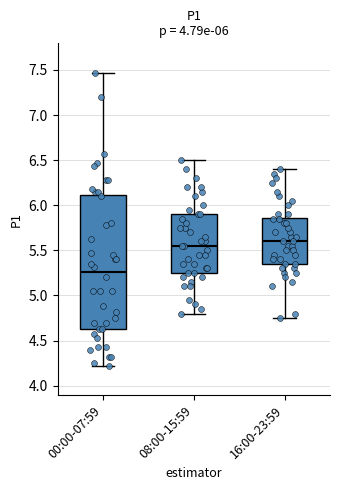

Which box has the lowest median line?

00:00-07:59